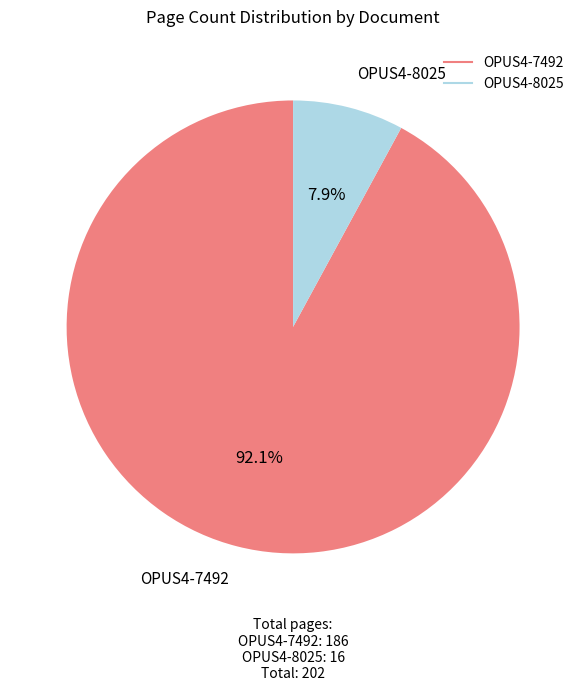

What is the majority slice?

OPUS4-7492